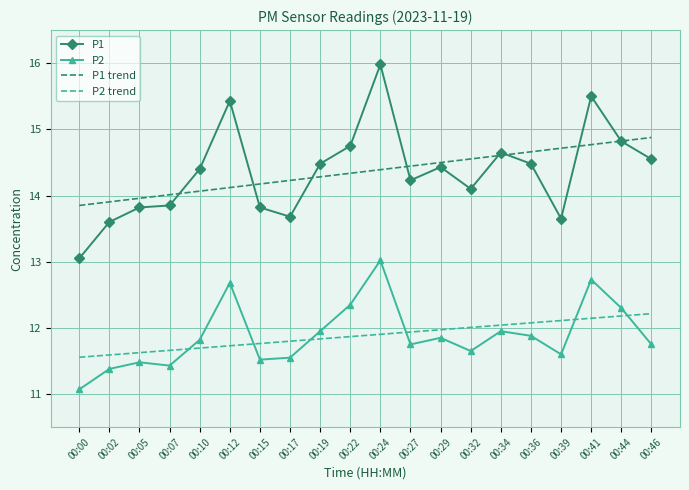

Which series changed the most between 00:00 and 00:05?

P1